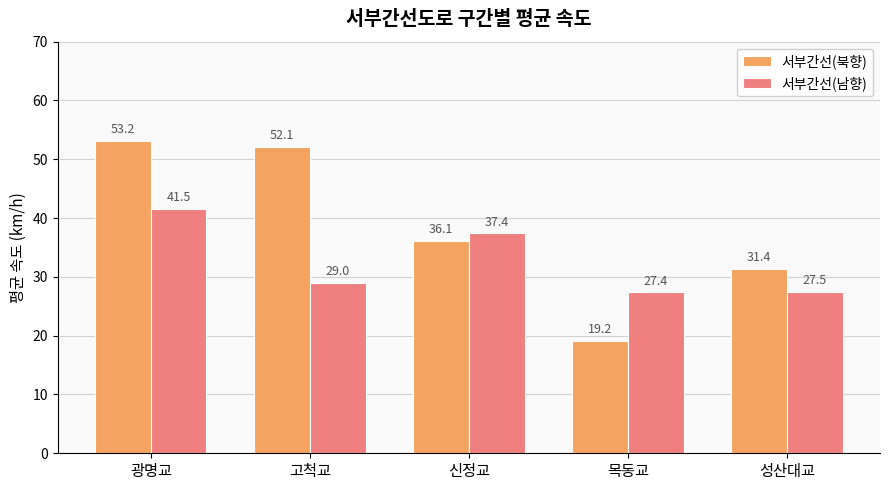

What is the label of the 1st bar from the right?

성산대교